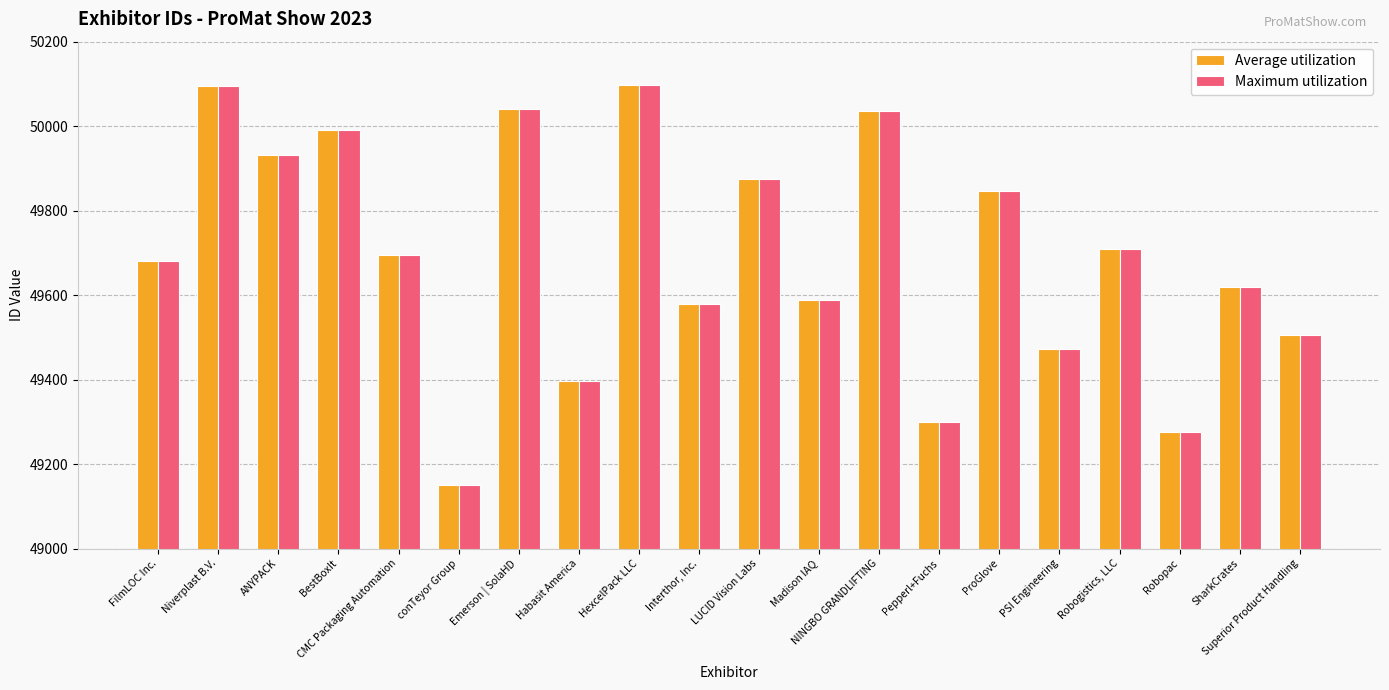

Which label corresponds to the smallest value in the chart?

conTeyor Group